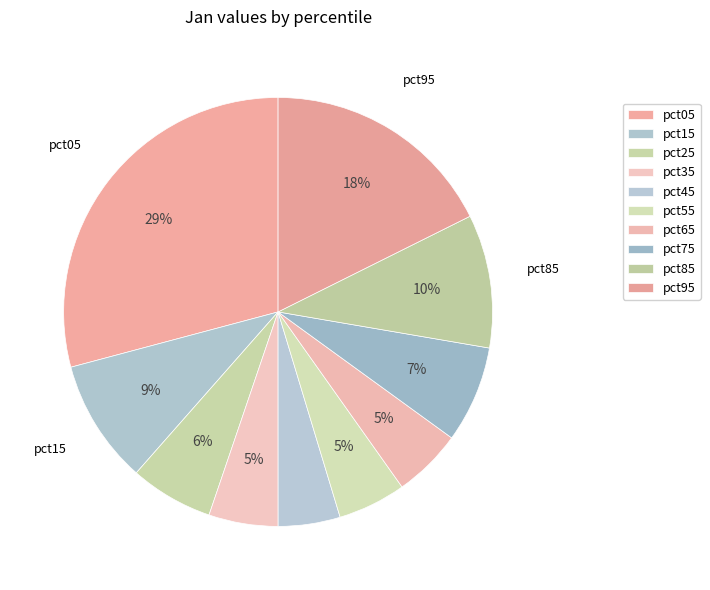

Rank the categories by value from highest to lowest.

pct05, pct95, pct85, pct15, pct75, pct25, pct35, pct65, pct55, pct45